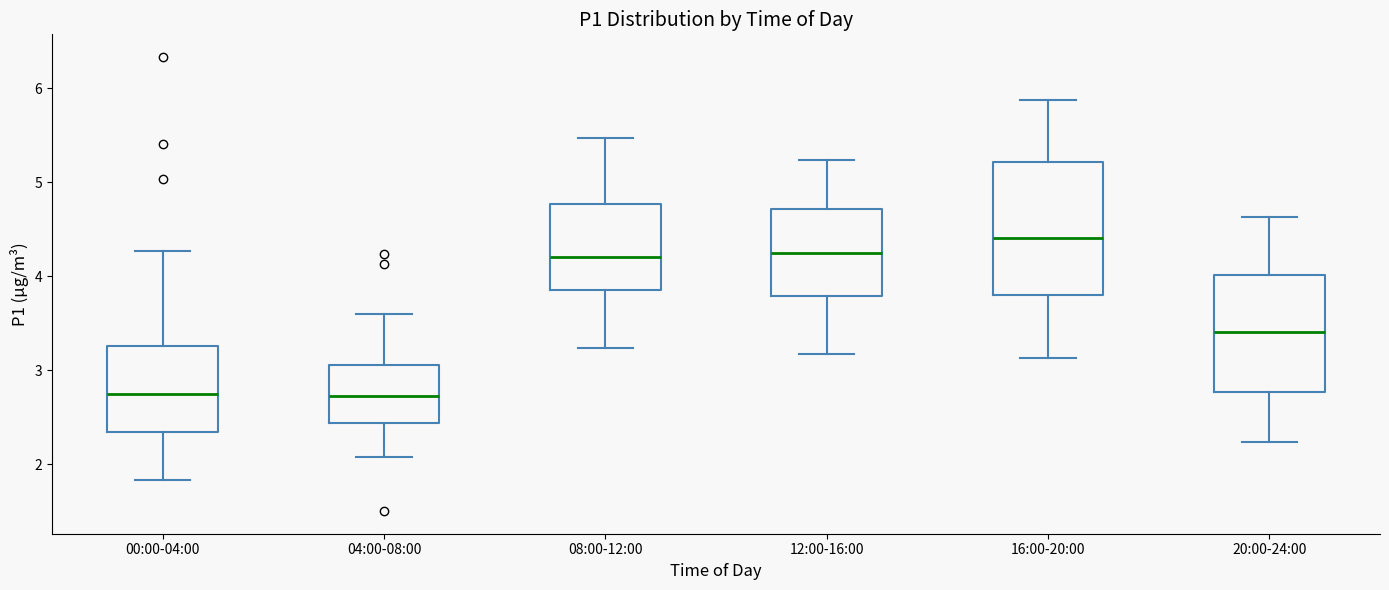

Reading left to right, read every box against the y-axis: the position of its median line, the range the box covers, and the ends of its whiskers. The values are not printed on the chart, so give them approximately, as read against the axis.

00:00-04:00: median 2.8, box 2.3 to 3.3, whiskers 1.8 to 4.3
04:00-08:00: median 2.7, box 2.4 to 3.1, whiskers 2.1 to 3.6
08:00-12:00: median 4.2, box 3.8 to 4.8, whiskers 3.2 to 5.5
12:00-16:00: median 4.3, box 3.8 to 4.7, whiskers 3.2 to 5.2
16:00-20:00: median 4.4, box 3.8 to 5.2, whiskers 3.1 to 5.9
20:00-24:00: median 3.4, box 2.8 to 4.0, whiskers 2.2 to 4.6